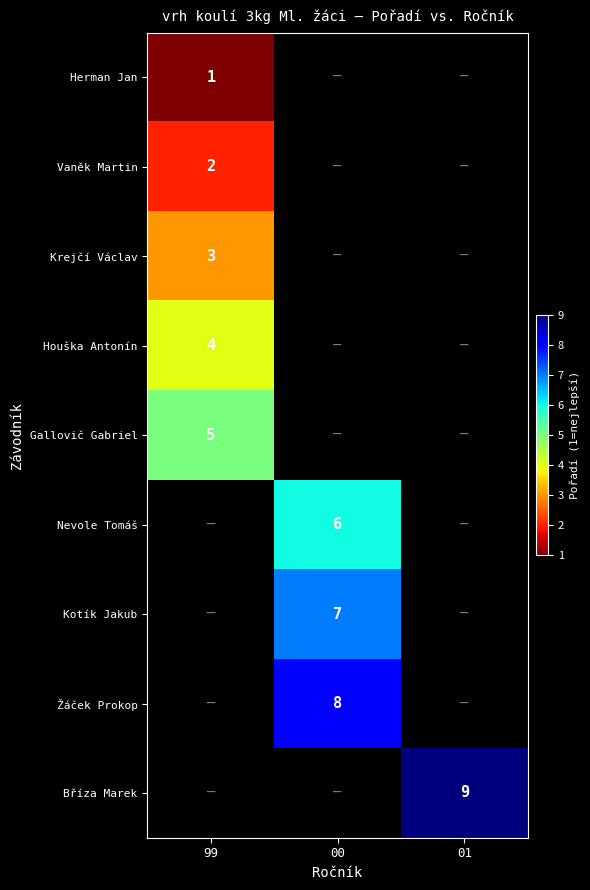

The value of Kotík Jakub at 00 is 1. True or false?

False